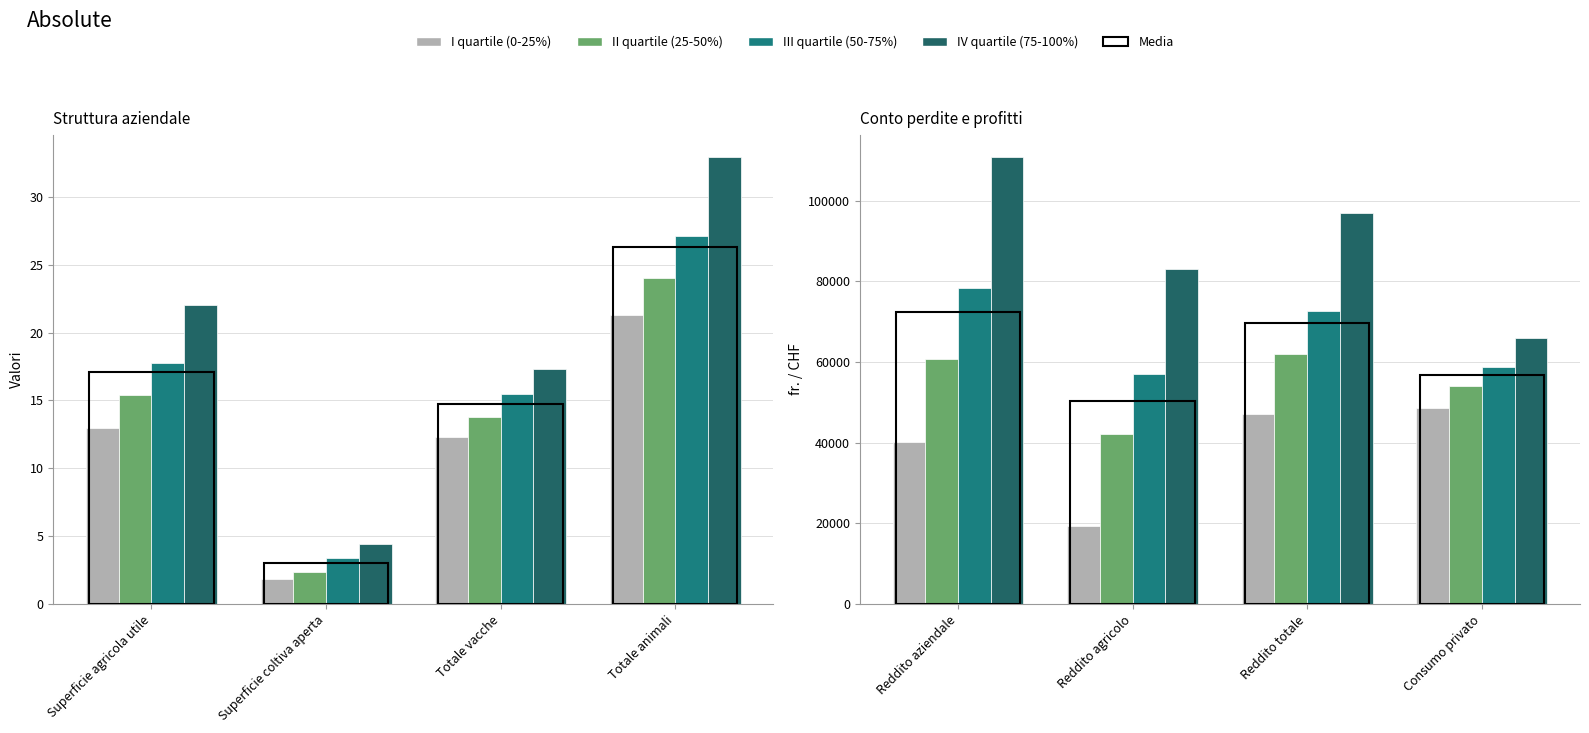

At how many categories does at least one series exceed 91926?

2